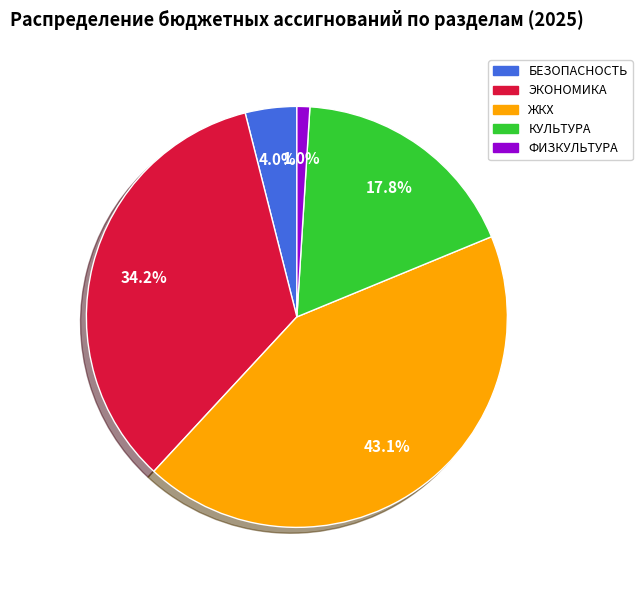

How many segments does this pie chart have?

5